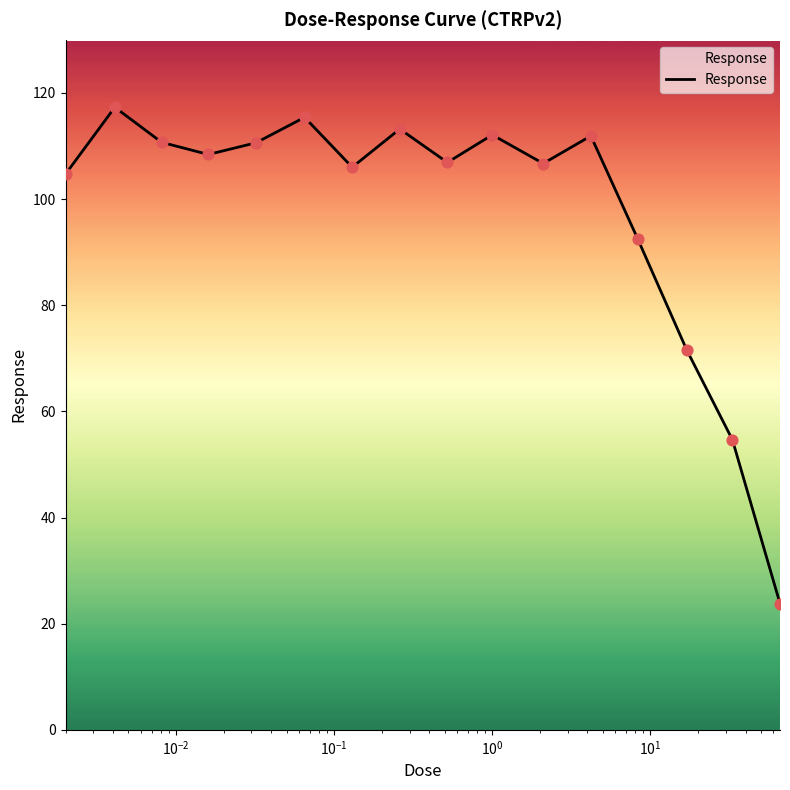

What is the maximum value shown in the chart?

117.3